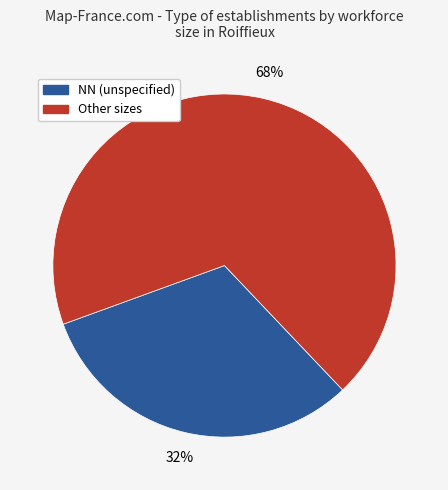

To the nearest percent, what is the average slice percentage?

50%